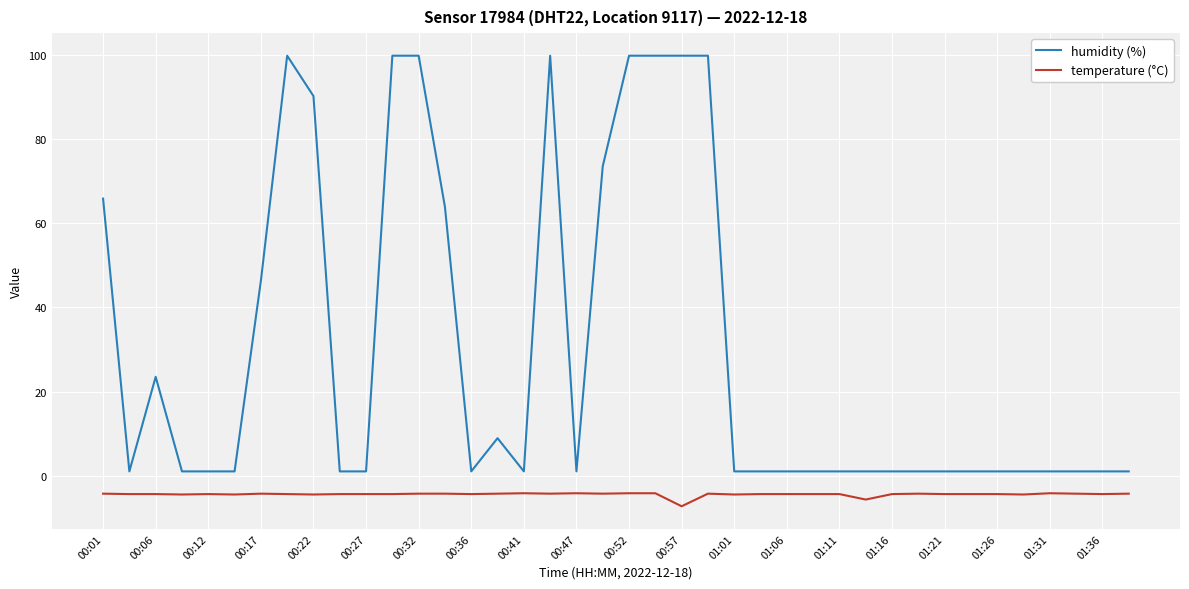

Rank the series by their maximum value, from lowest to highest.

temperature (°C), humidity (%)